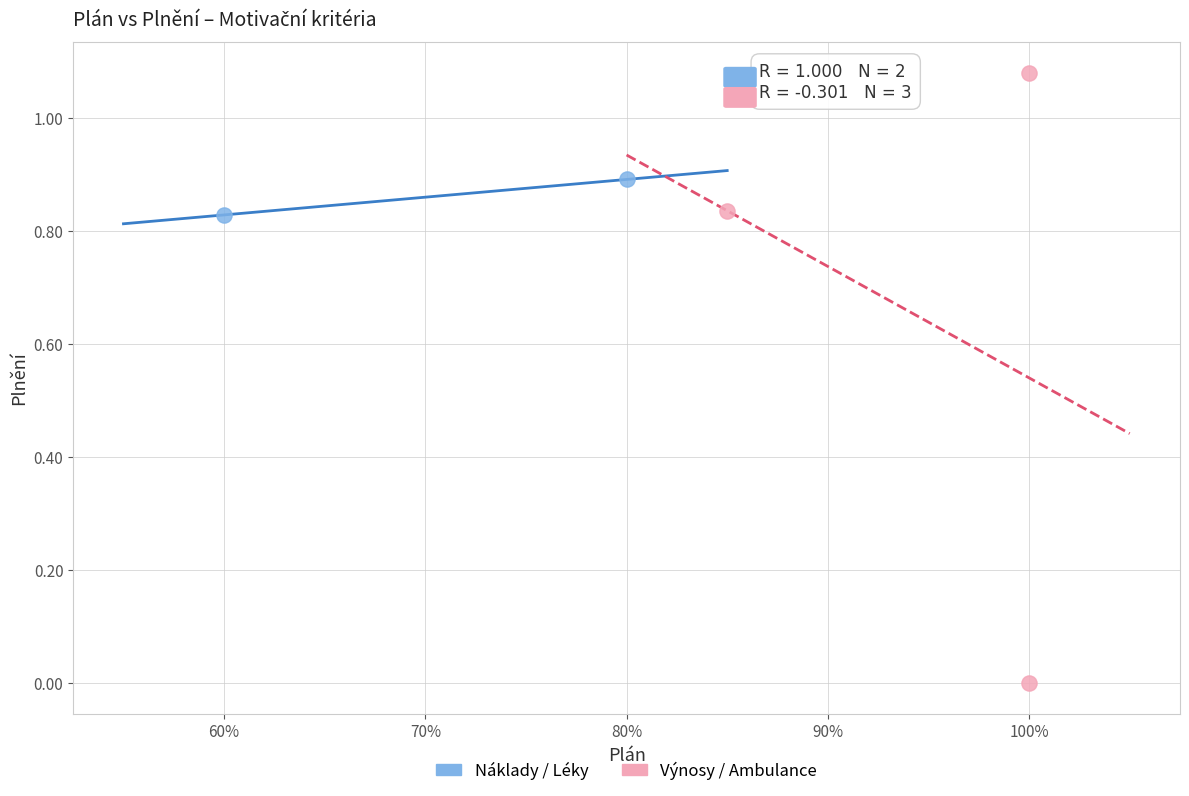

What are all the series names shown in the legend?

Náklady / Léky, Výnosy / Ambulance